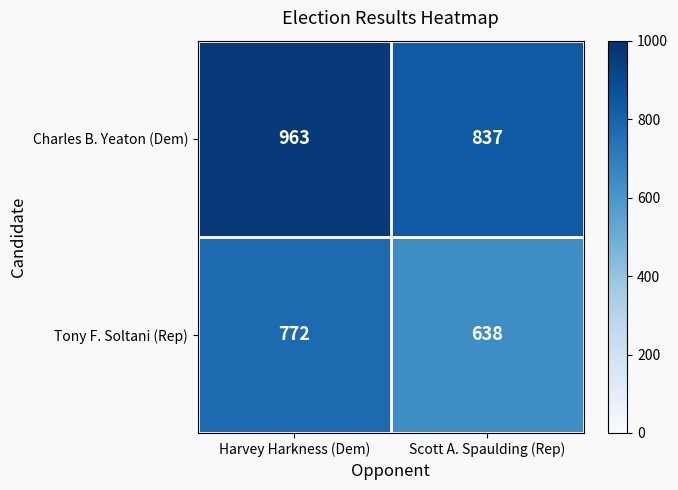

Which label corresponds to the largest value in the chart?

Harvey Harkness (Dem)